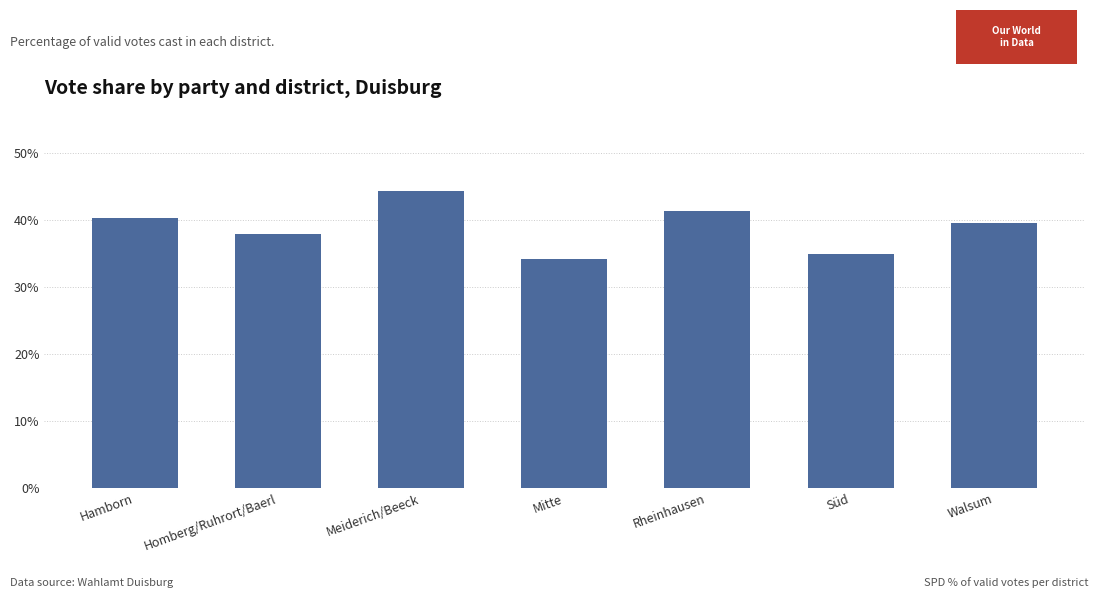

How many bars are there in total?

7